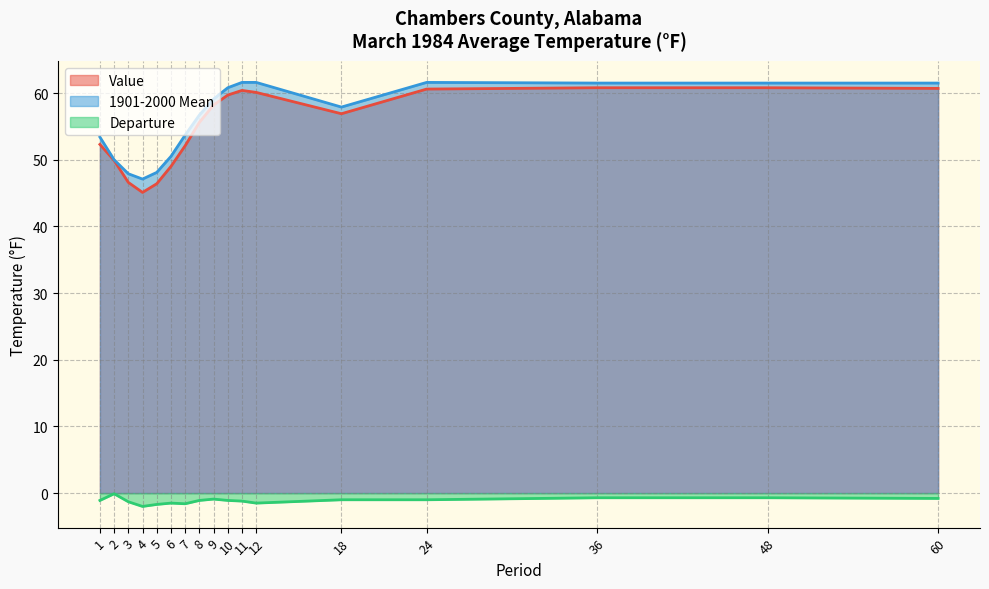

How many data points in Value are above 56?

9